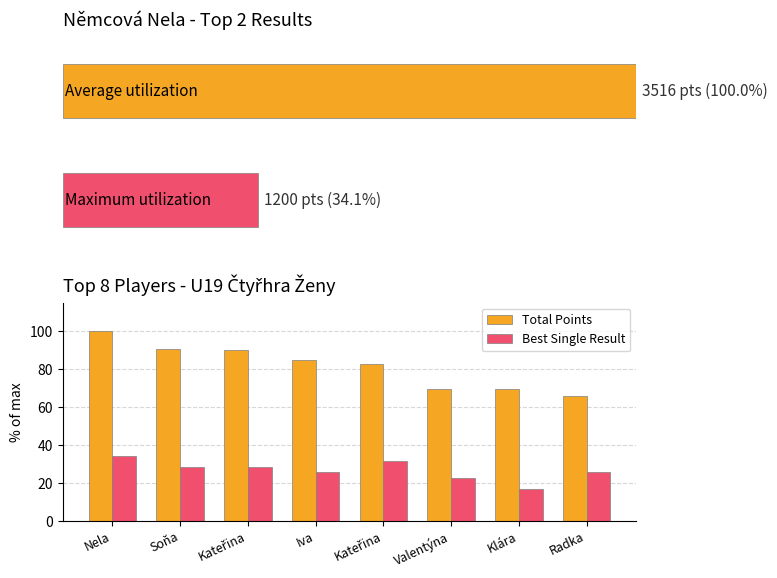

At how many categories does at least one series exceed 34?

8